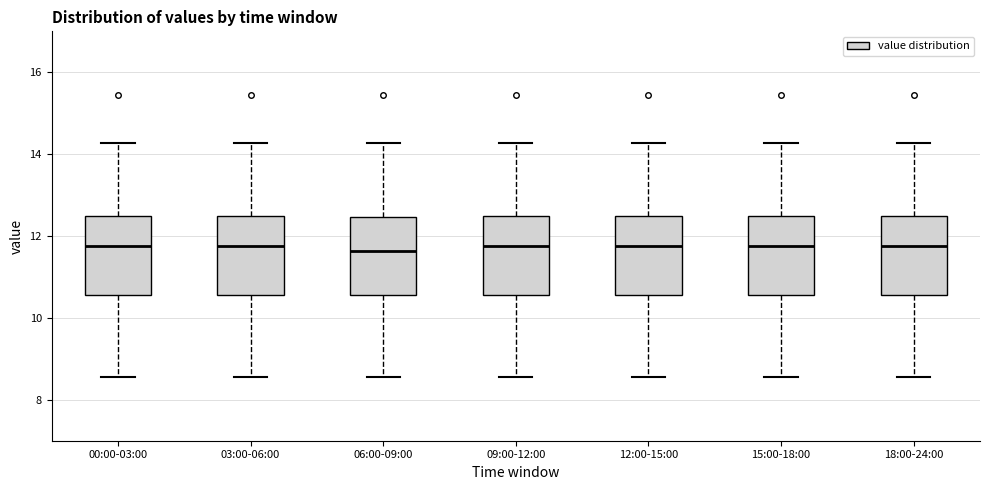

Reading left to right, transcribe this box plot: for each box, give where its median line is, the range the box spans, and where its two whiskers end, as read against the y-axis. The values are not printed on the chart, so give them approximately, as read against the axis.

00:00-03:00: median 11.8, box 10.6 to 12.4, whiskers 8.6 to 14.2
03:00-06:00: median 11.8, box 10.6 to 12.4, whiskers 8.6 to 14.2
06:00-09:00: median 11.6, box 10.6 to 12.4, whiskers 8.6 to 14.2
09:00-12:00: median 11.8, box 10.6 to 12.4, whiskers 8.6 to 14.2
12:00-15:00: median 11.8, box 10.6 to 12.4, whiskers 8.6 to 14.2
15:00-18:00: median 11.8, box 10.6 to 12.4, whiskers 8.6 to 14.2
18:00-24:00: median 11.8, box 10.6 to 12.4, whiskers 8.6 to 14.2